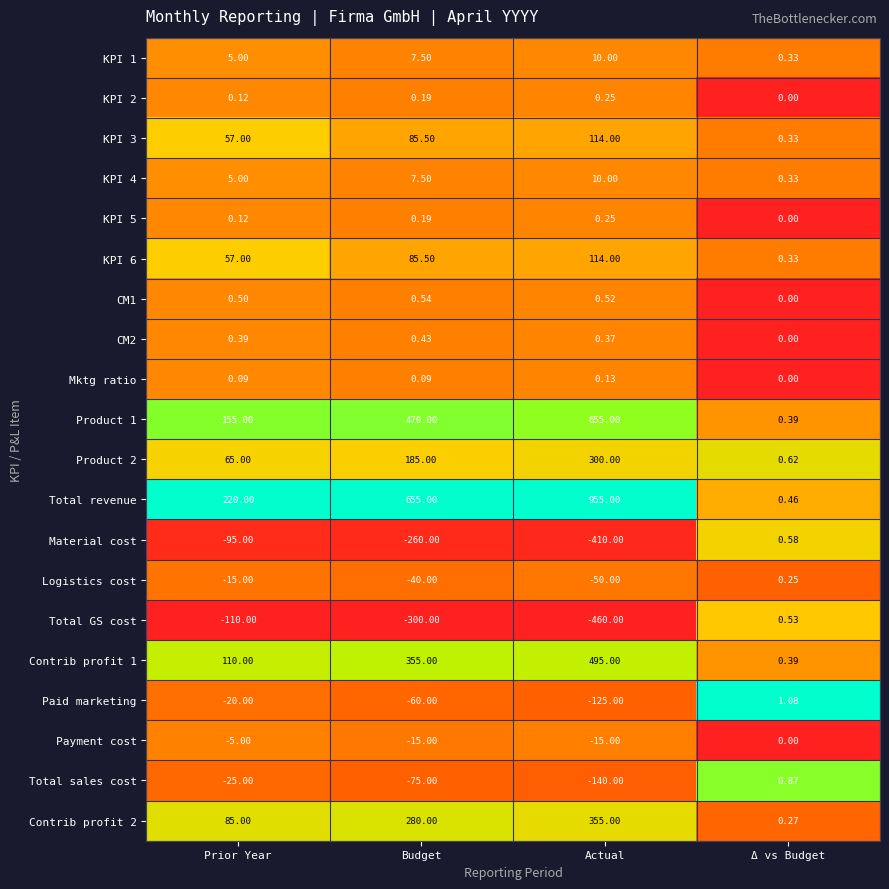

Which series has the largest total across all categories?

Total revenue